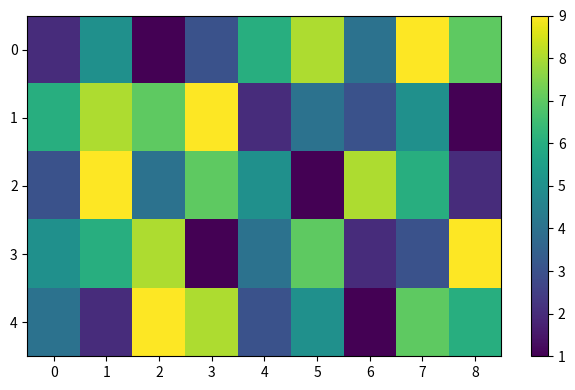

Rank the series at 7 from highest to lowest value.

0, 4, 2, 1, 3